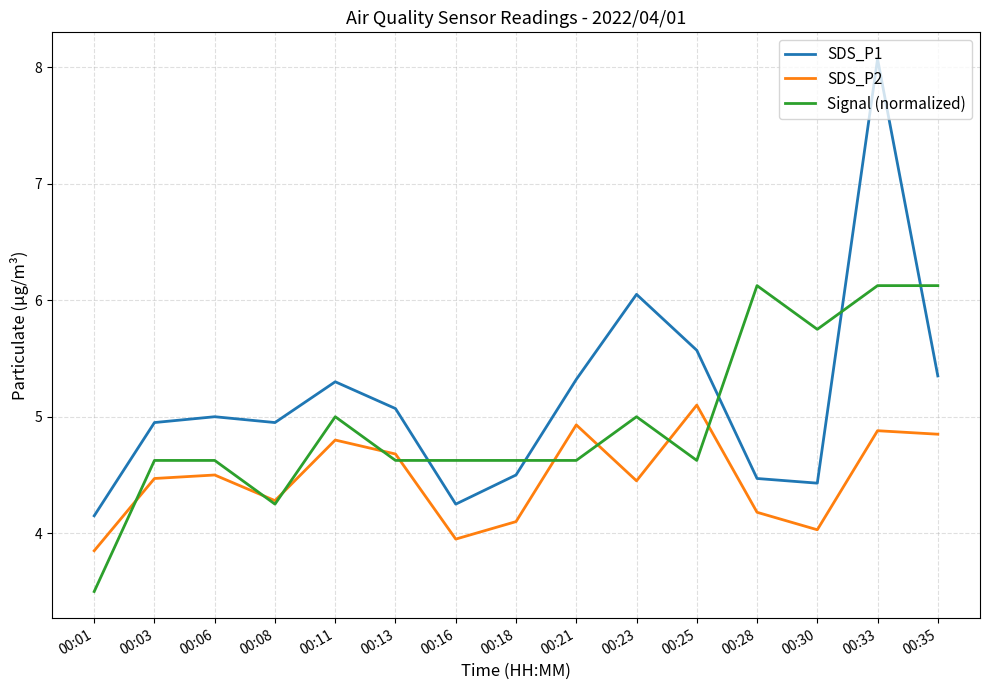

Read the SDS_P1 value at 00:08.

5.0